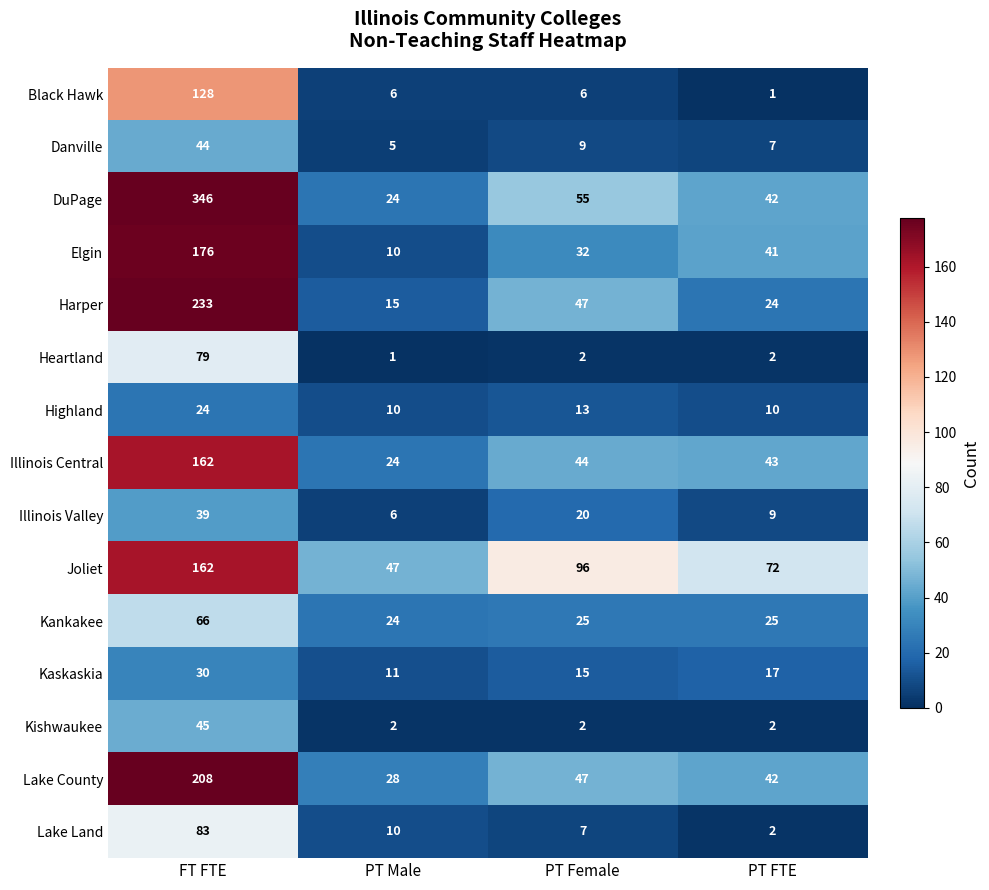

List the labels in order of Illinois Central value, smallest first.

PT Male, PT FTE, PT Female, FT FTE